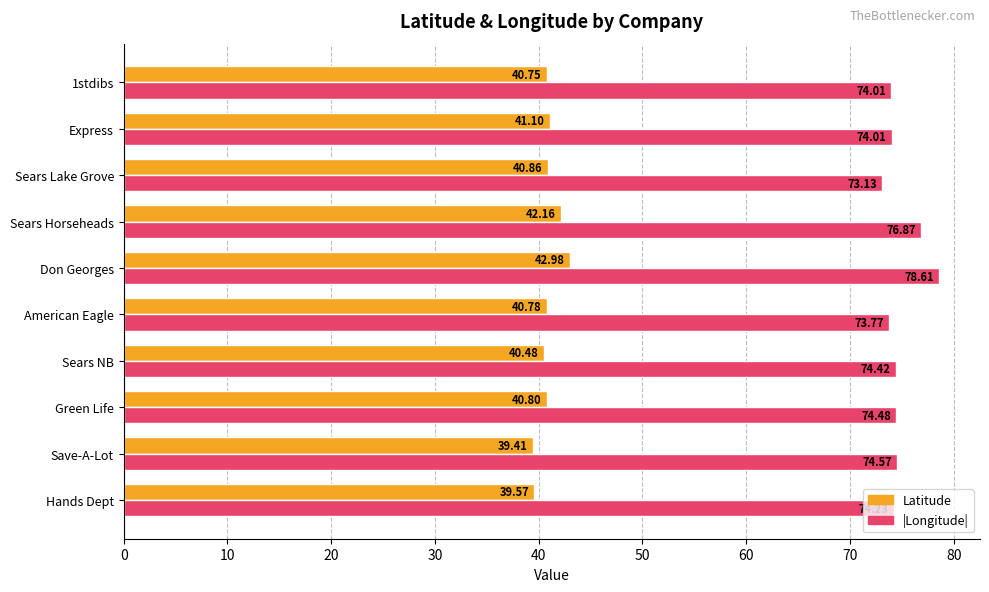

Which series has the largest total across all categories?

|Longitude|